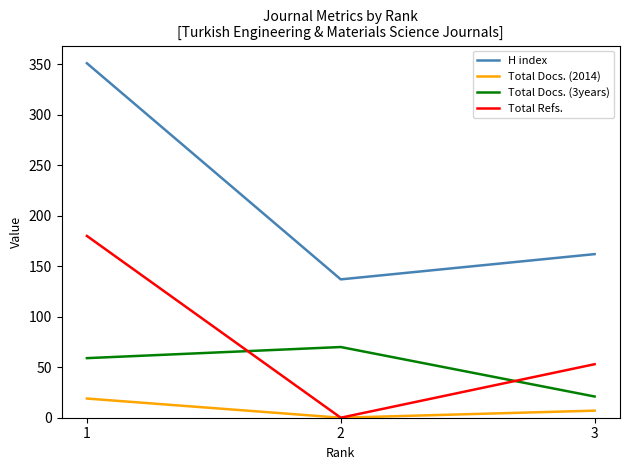

What is the sum of the H index values at 3 and 2?

299